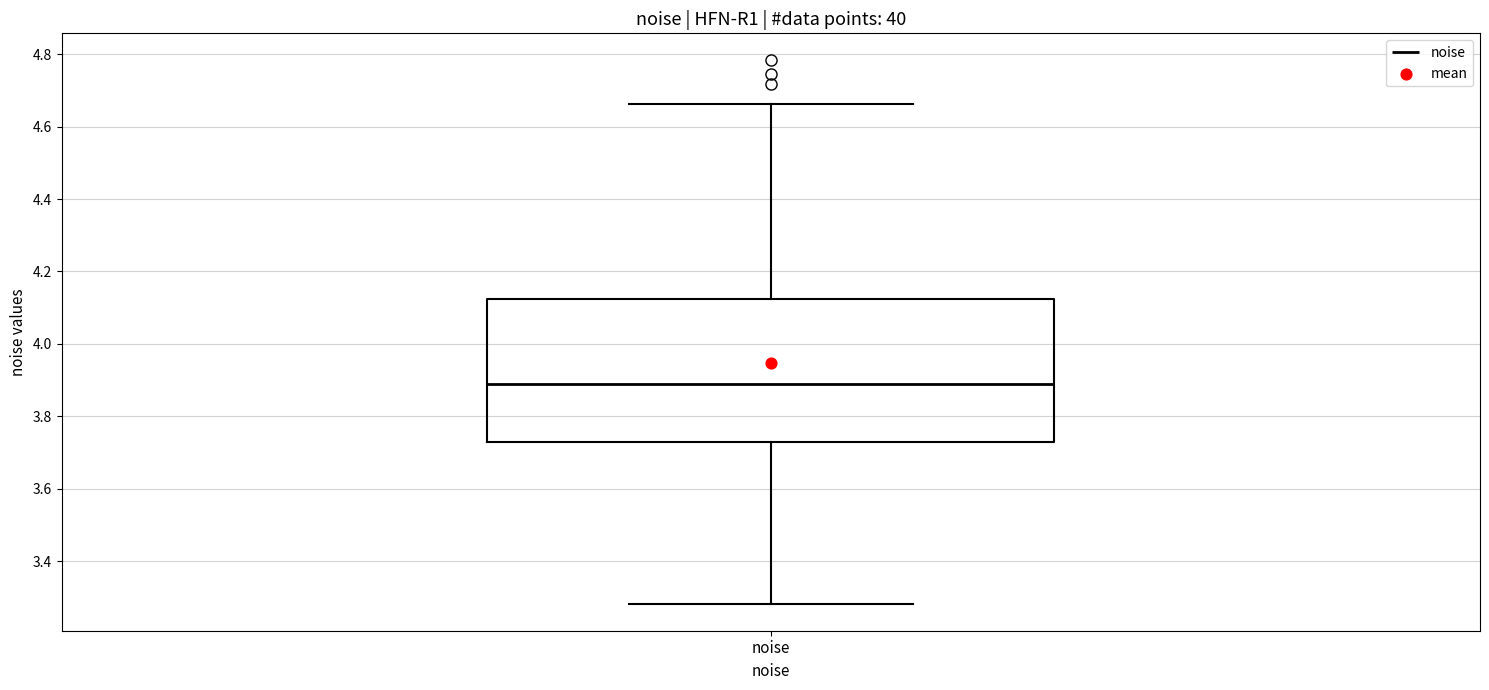

Transcribe this box plot: give where the median line is, the range the box spans, and where the two whiskers end, as read against the y-axis. The values are not printed on the chart, so give them approximately, as read against the axis.

median 3.88, box 3.74 to 4.12, whiskers 3.28 to 4.66